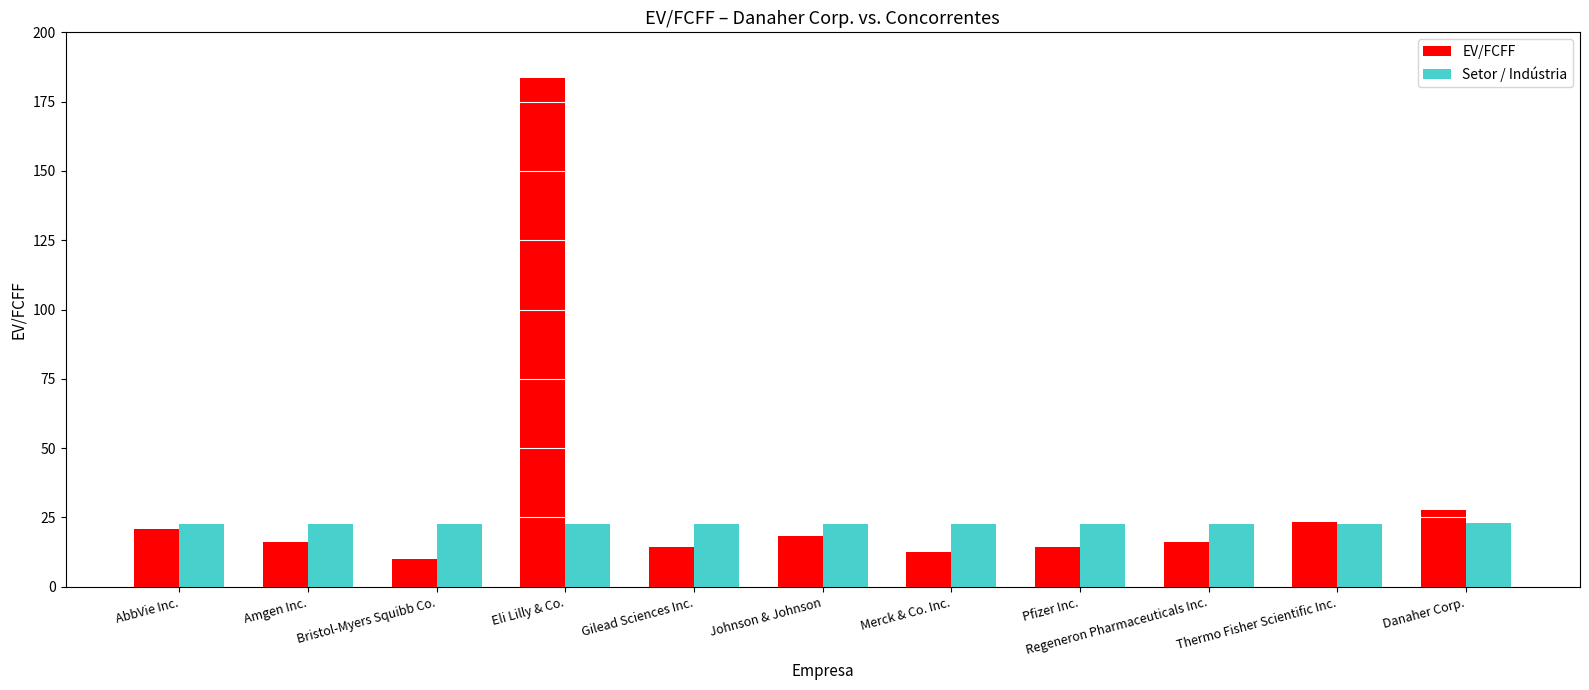

The value of EV/FCFF at Eli Lilly & Co. is 183.5. True or false?

True